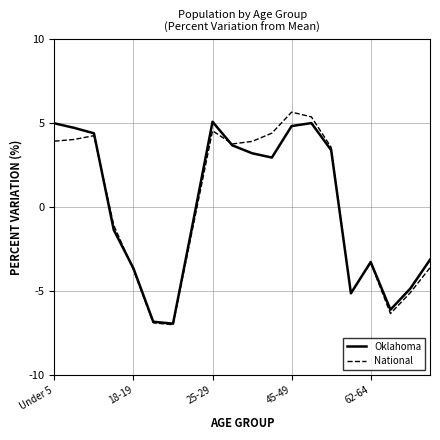

What is the maximum value for National?

5.7